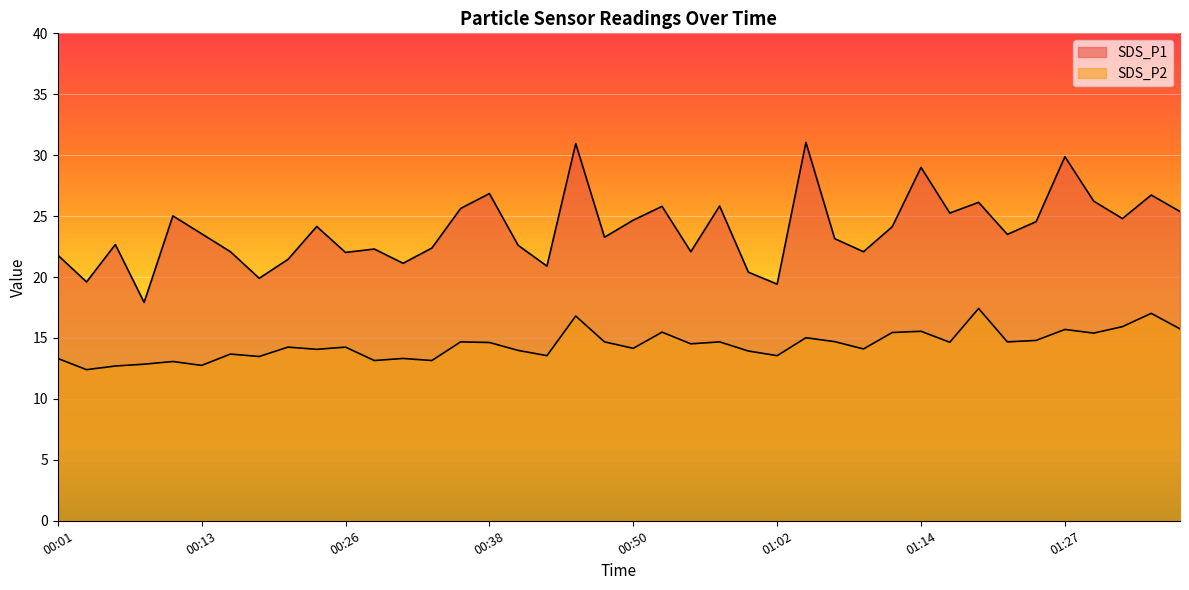

True or false: SDS_P2 and SDS_P1 cross at least once.

False